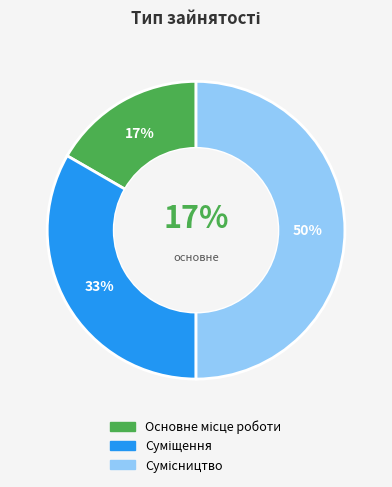

To the nearest percent, what is the average slice percentage?

33%